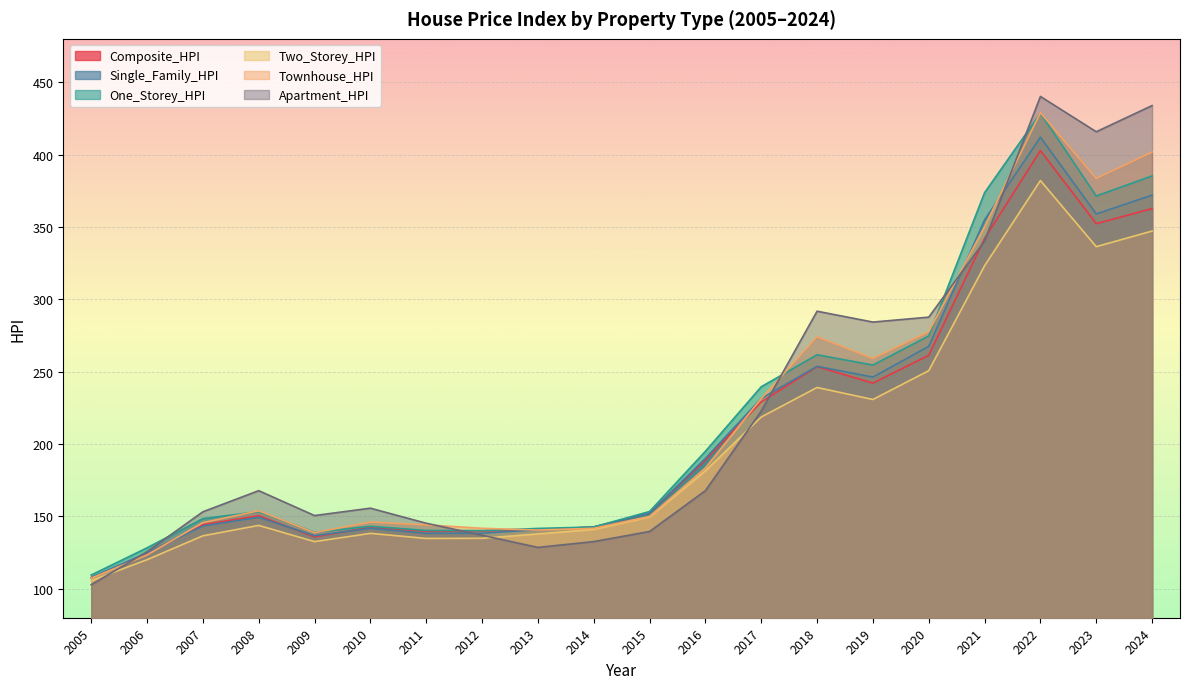

How many lines are shown in the chart?

6